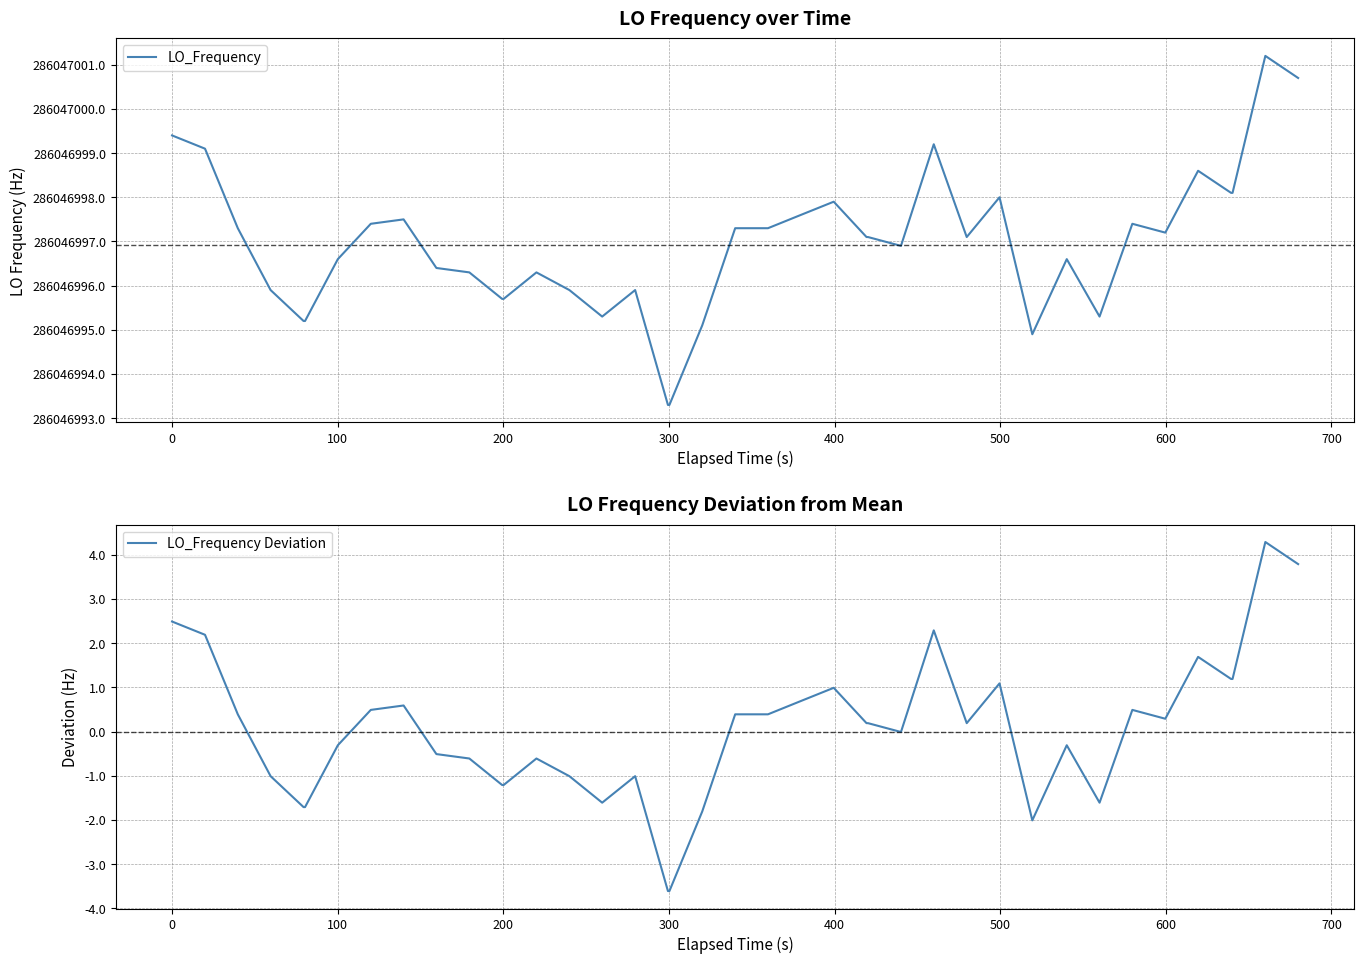

What is the highest value of the LO_Frequency Deviation series?

4.3